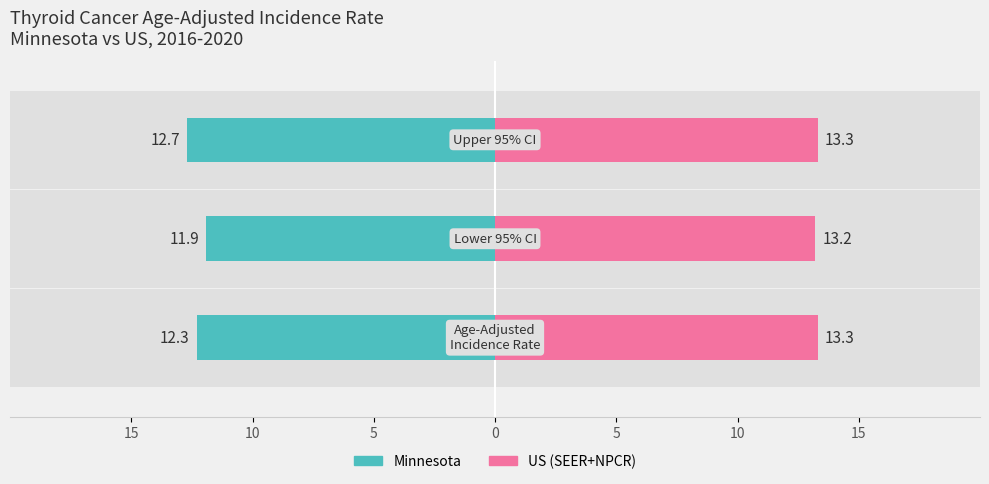

What is the value of the Minnesota bar at the 3rd from the left?

-12.7